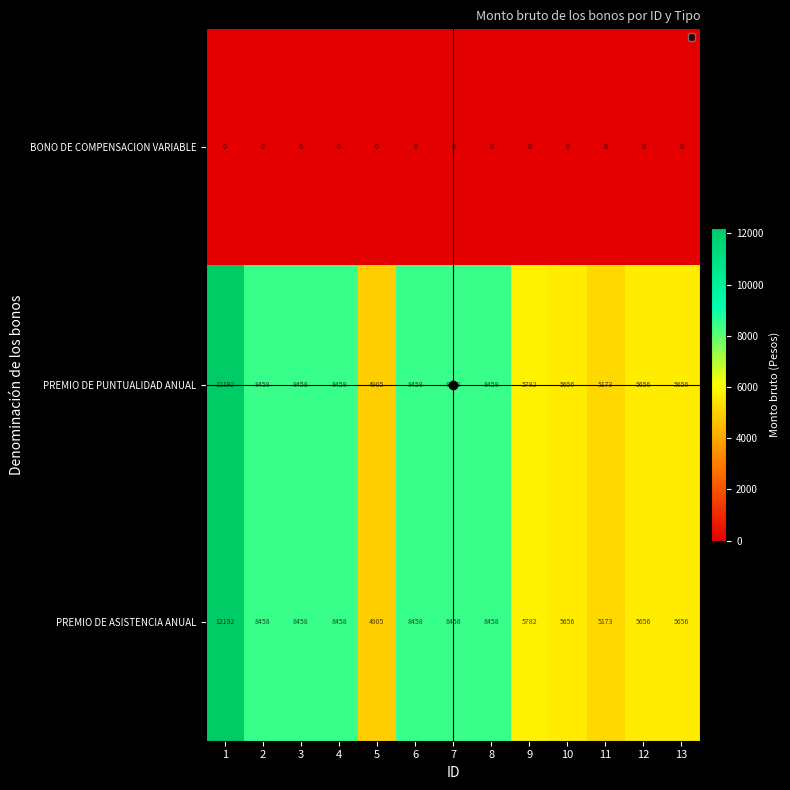

What is the sum of all PREMIO DE PUNTUALIDAD ANUAL values?

95768